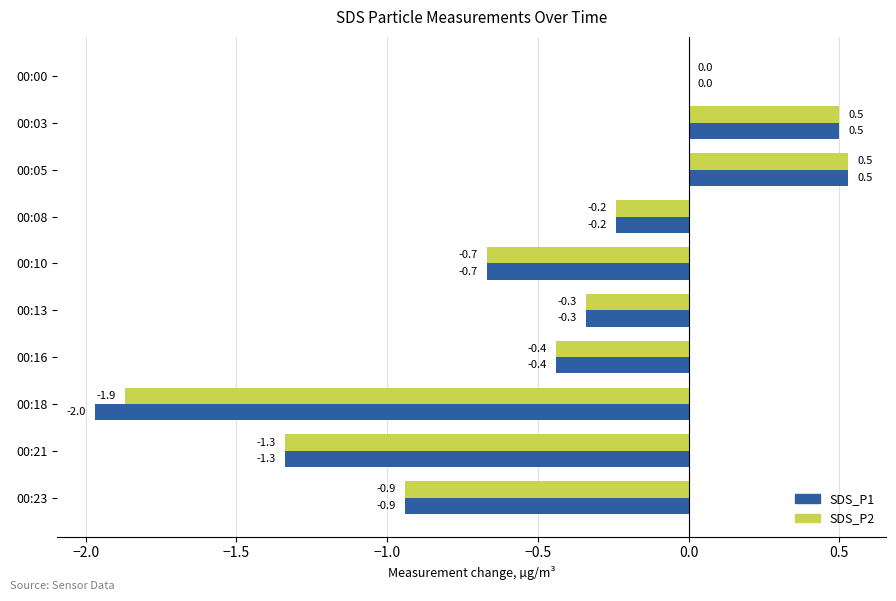

How many data points does each series have?

10